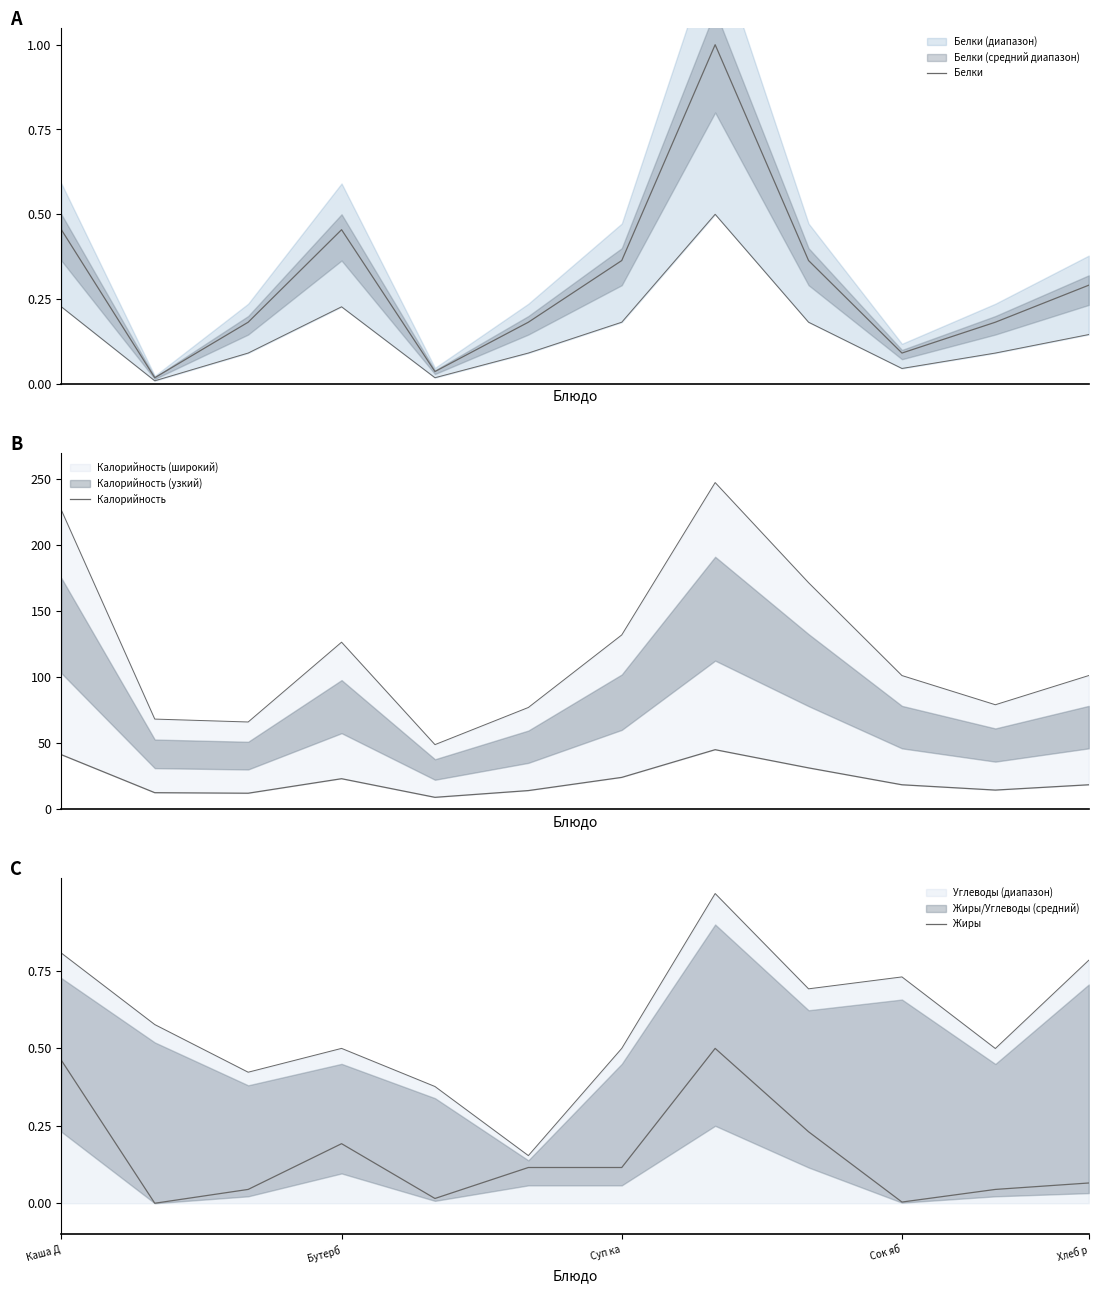

What is the value of the Калорийность point at the 2nd from the left?

12.4